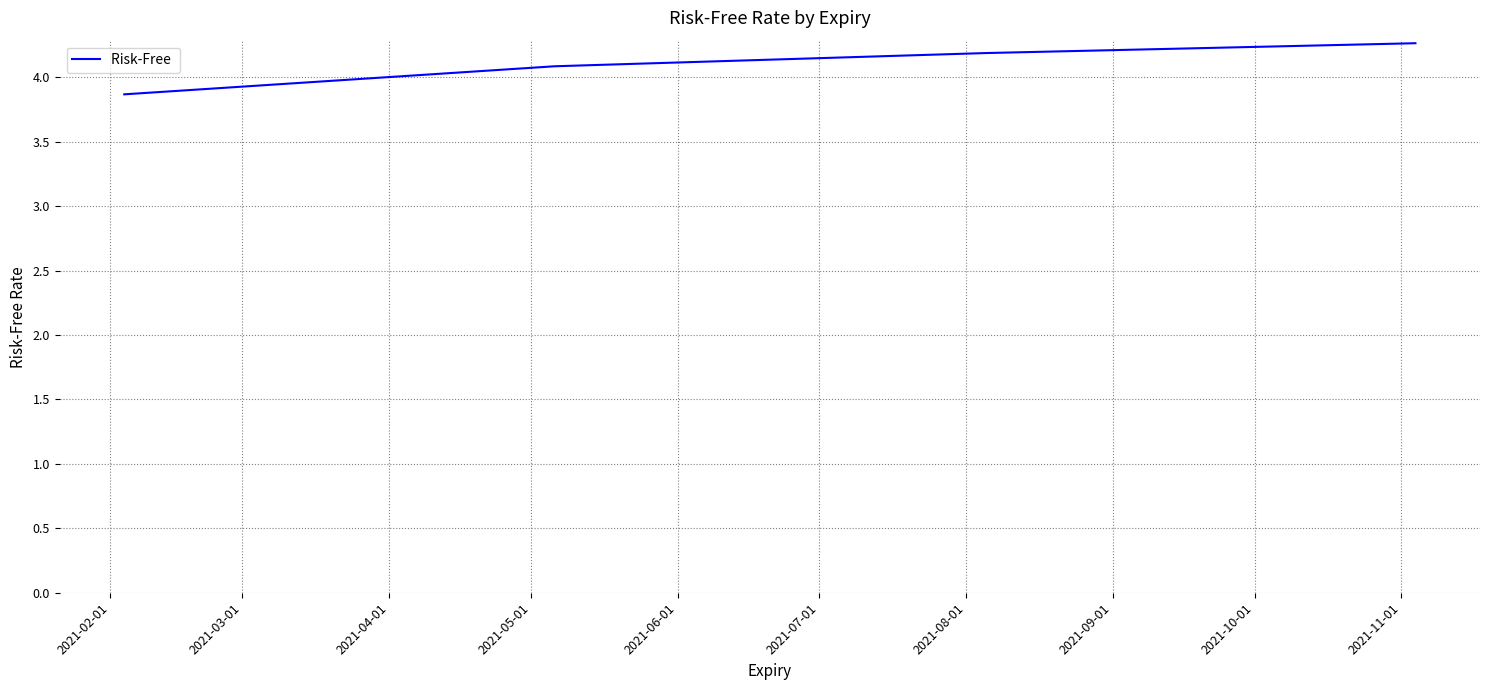

Count the values in the range 4 to 5.

3